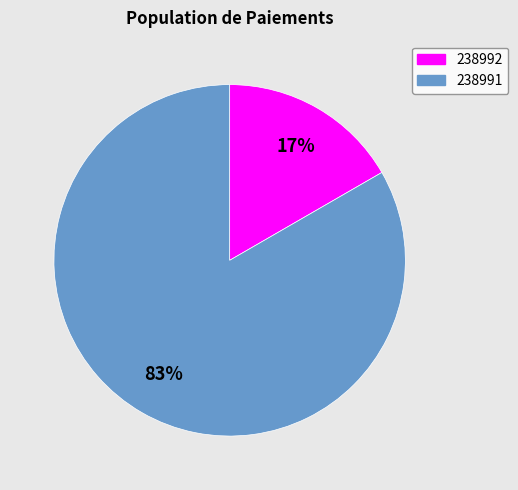

To the nearest percent, what portion does 238991 represent?

83%